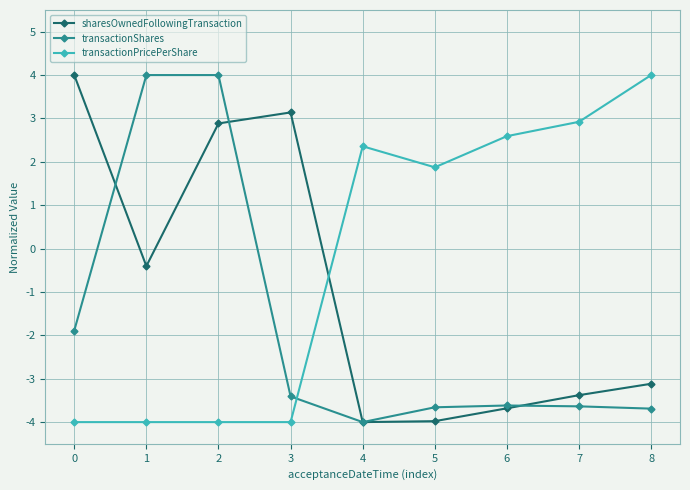

What is the value of the transactionPricePerShare point at the 8th from the left?

2.9